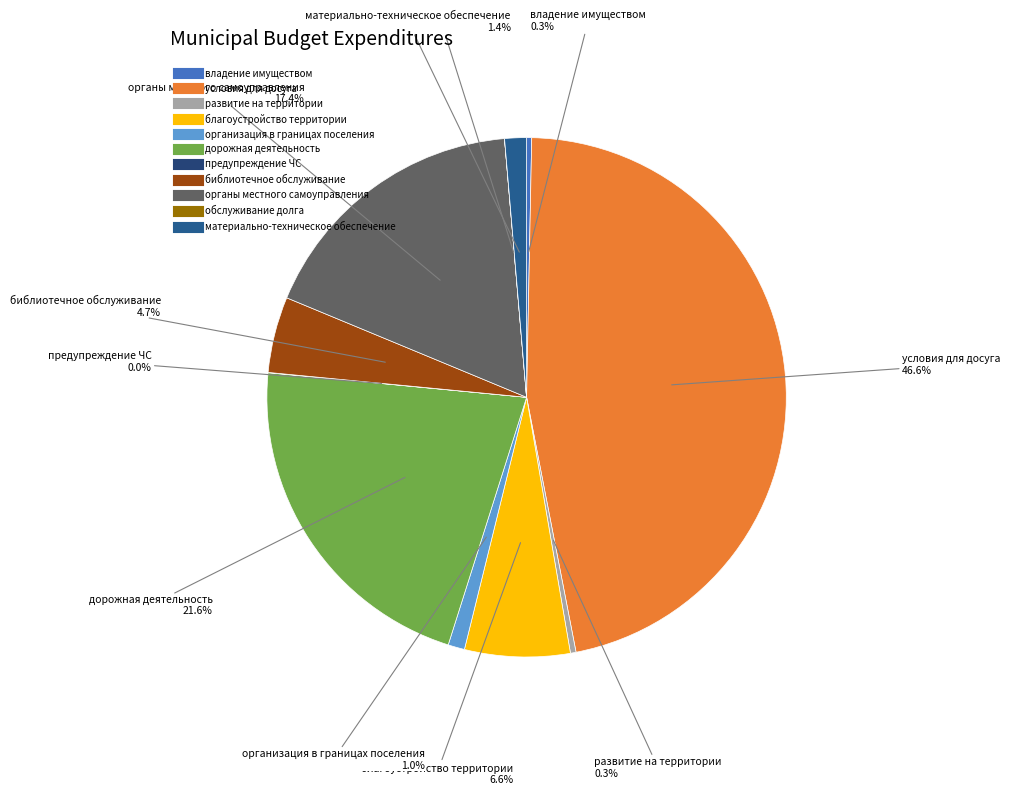

To the nearest percent, what is the difference between the largest and smallest slice percentages?

47%